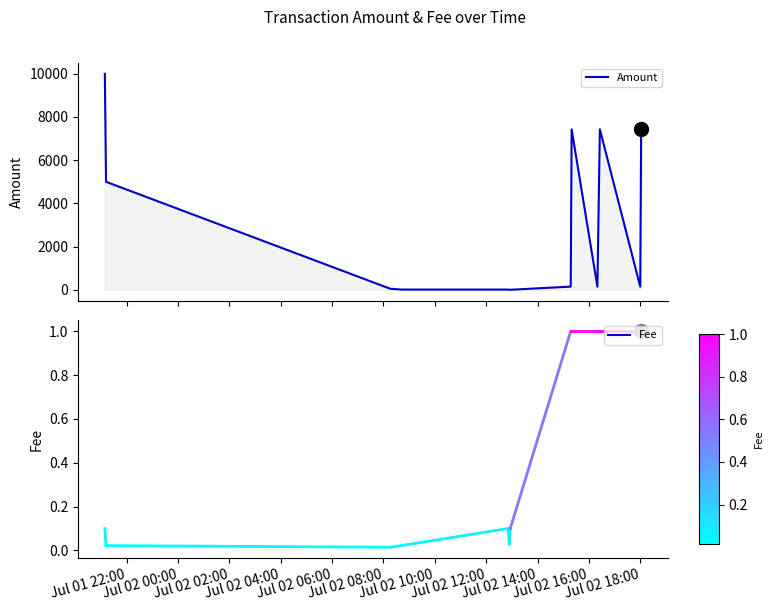

What is the difference between the maximum and minimum values?

10000.0